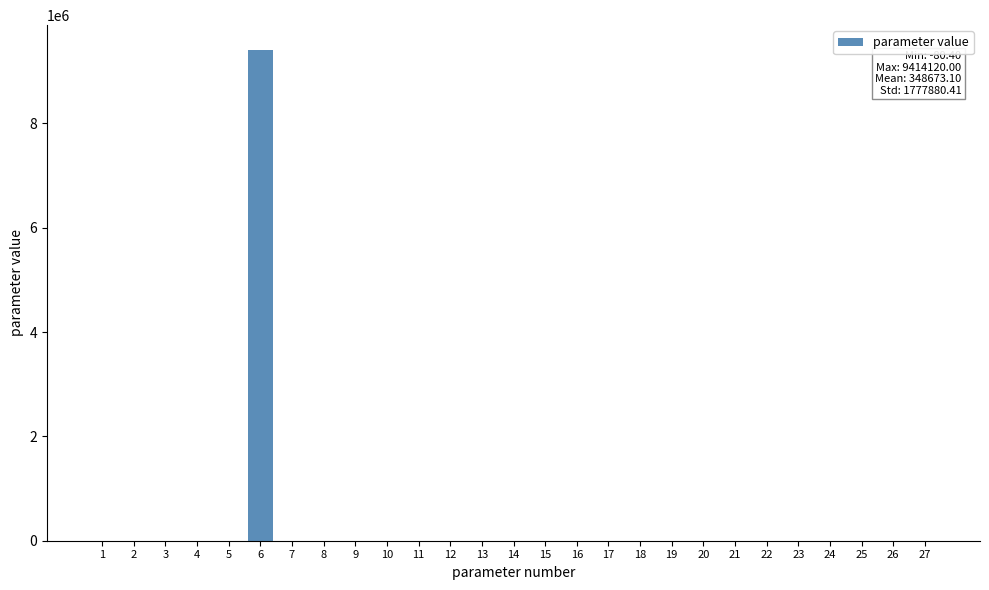

What is the sum of all values?

9414173.8